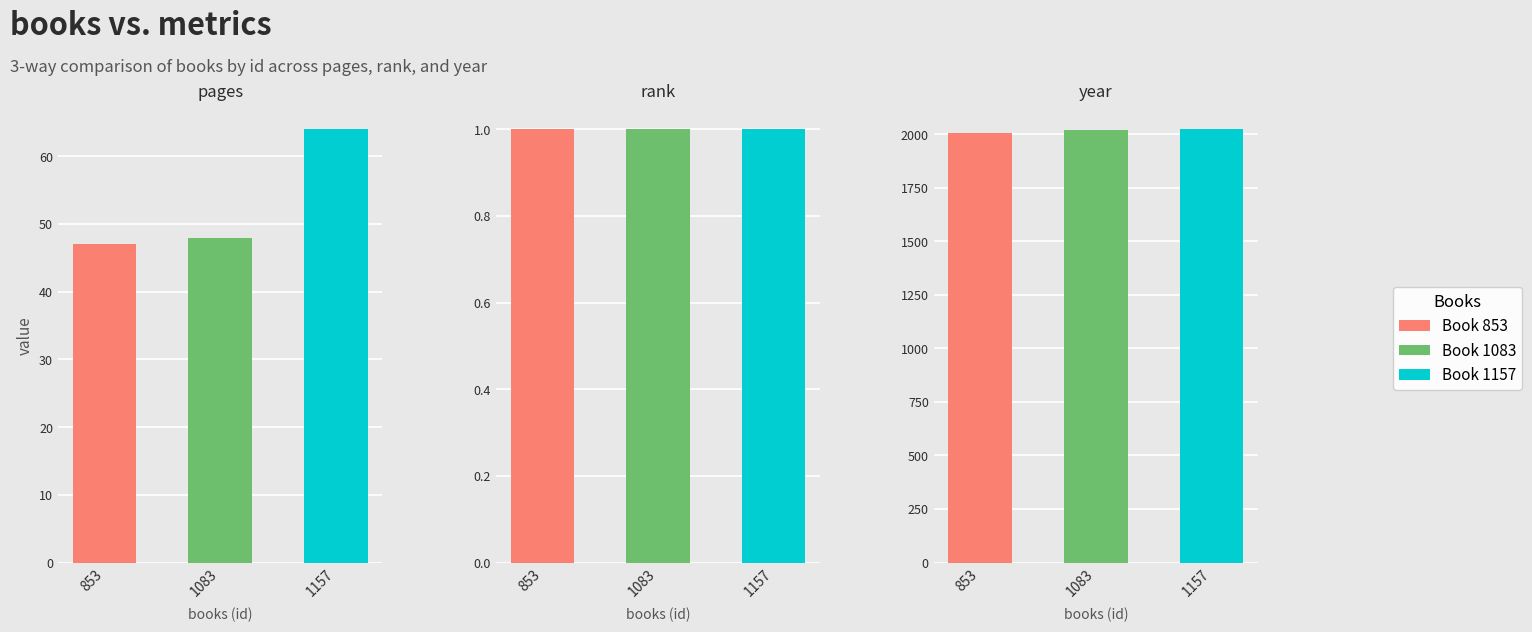

Is the value of rank at 0 greater than the value of year at 0?

No